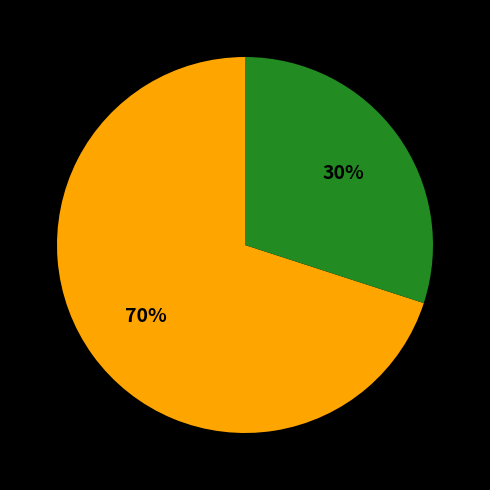

Is there any slice that represents more than half of the pie?

Yes